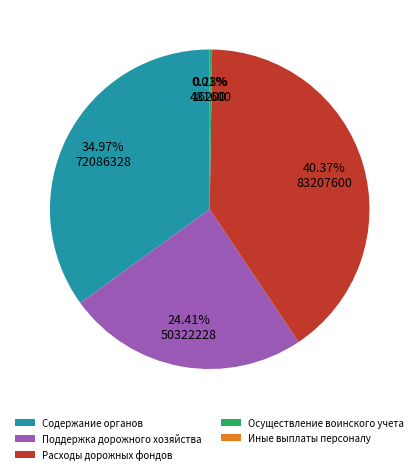

Is there any slice that represents more than half of the pie?

No